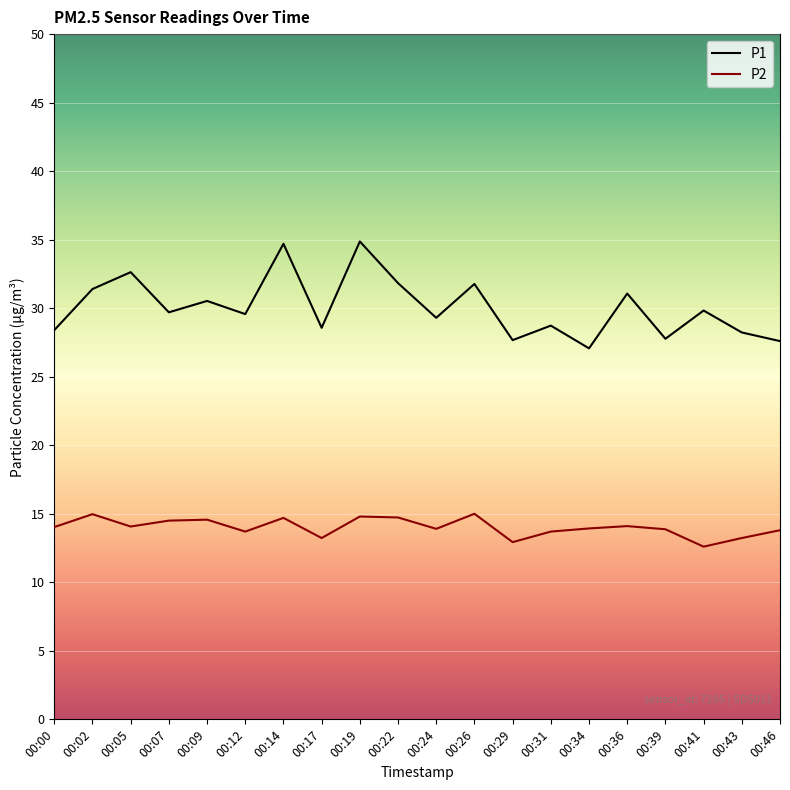

What is the smallest value displayed?

12.6